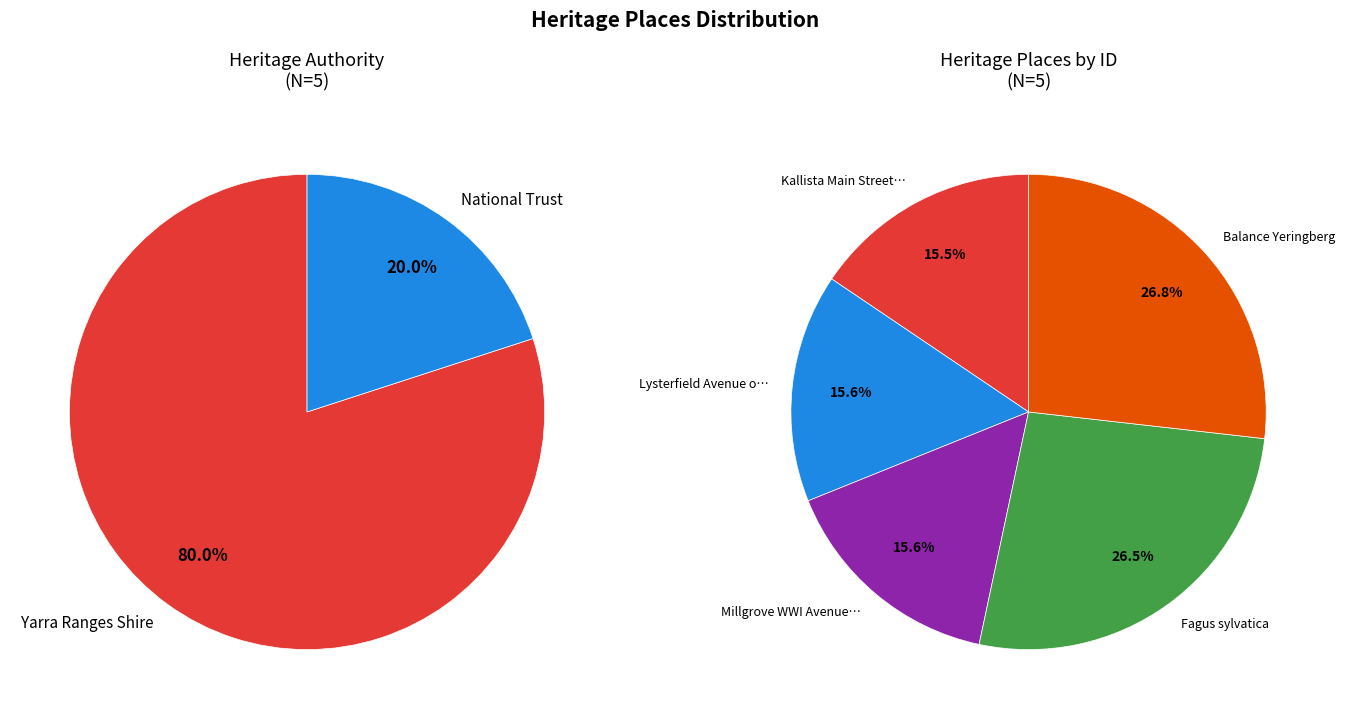

What is the ratio of the value at Millgrove WWI Avenue of Honour to the value at Fagus sylvatica?

0.6